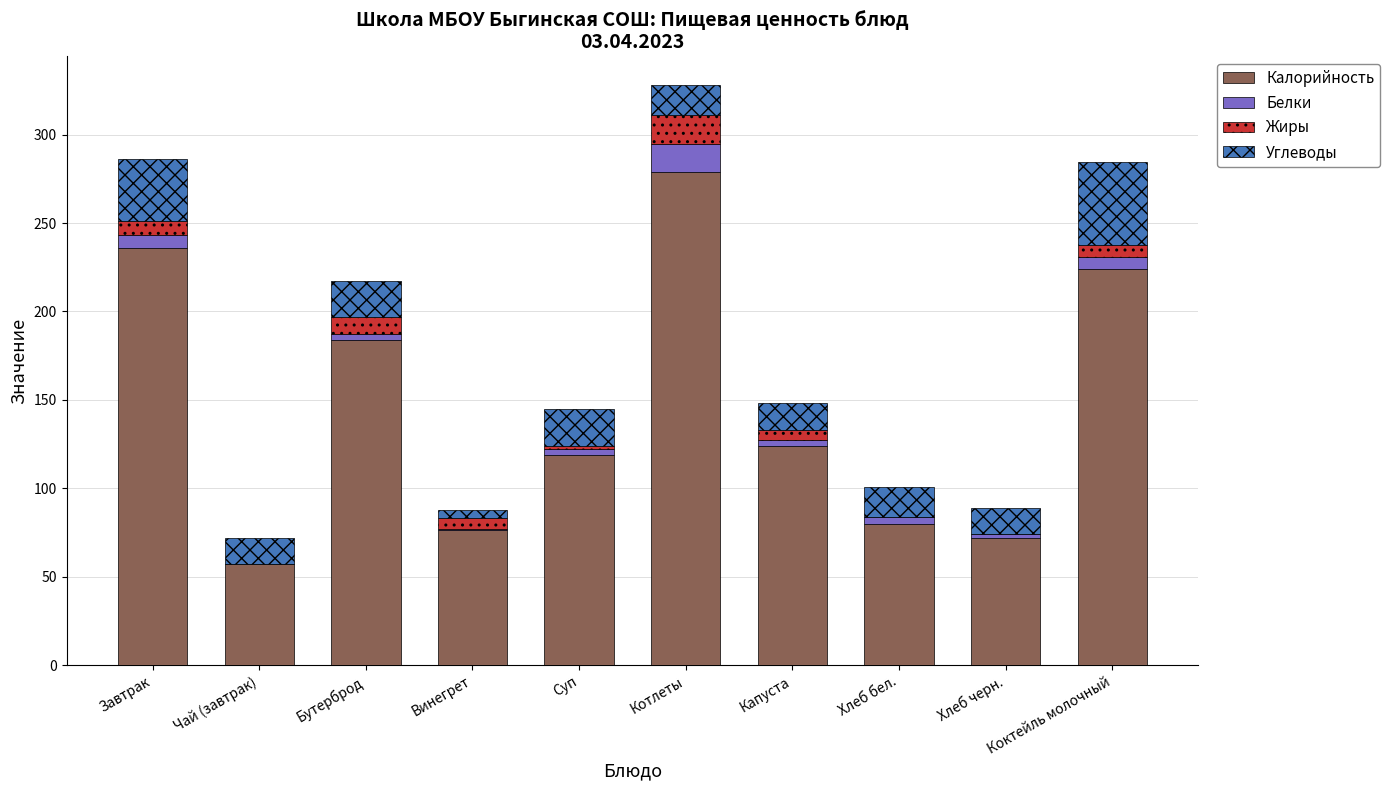

What is the sum of all Калорийность values?

1451.0